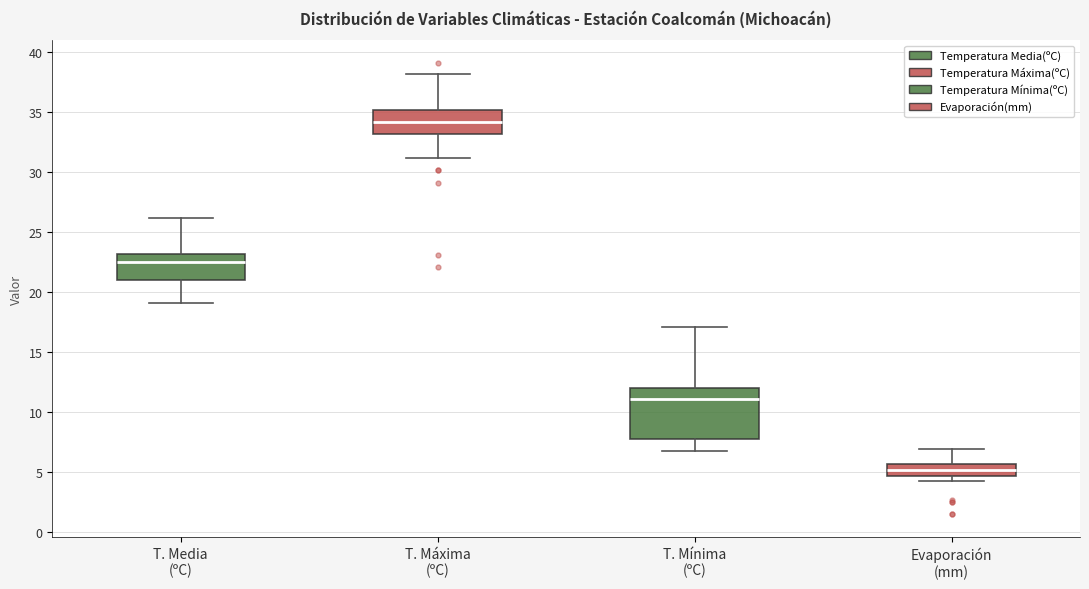

Which box is the tallest, from its lower edge to its upper edge?

T. Mínima (ºC)